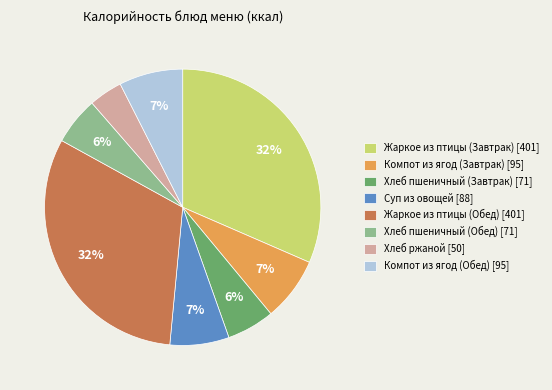

The Компот из ягод (Обед) slice represents 7% of the pie. True or false?

True